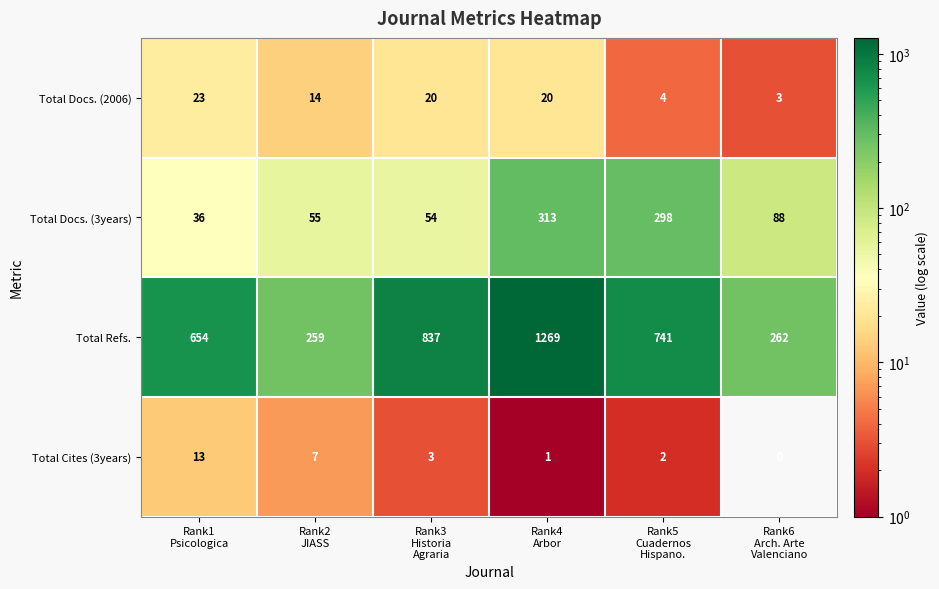

How many distinct data groups are displayed?

4